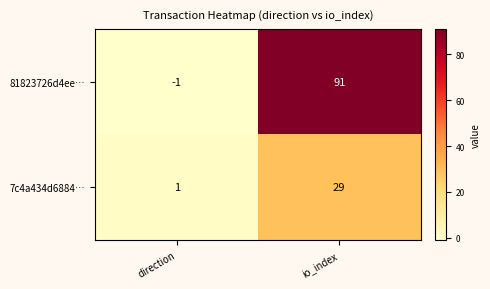

Between direction and io_index, which series saw the biggest shift?

81823726d4ee…